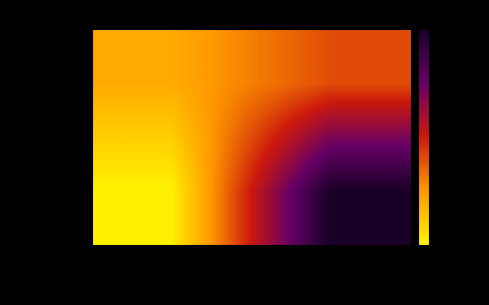

Rank the series by their maximum value, from highest to lowest.

212def5e…, 085b90a3…